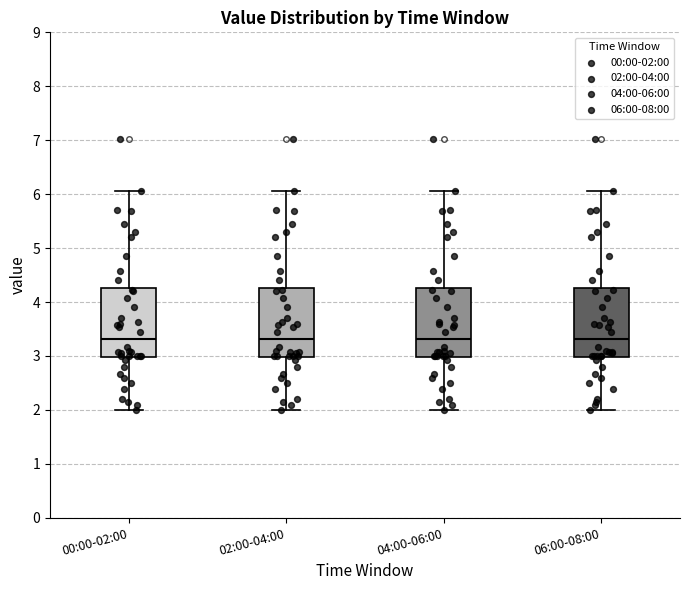

Where does the upper whisker of the box for 06:00-08:00 end on the y-axis? The values are not printed on the chart, so give them approximately, as read against the axis.

6.1